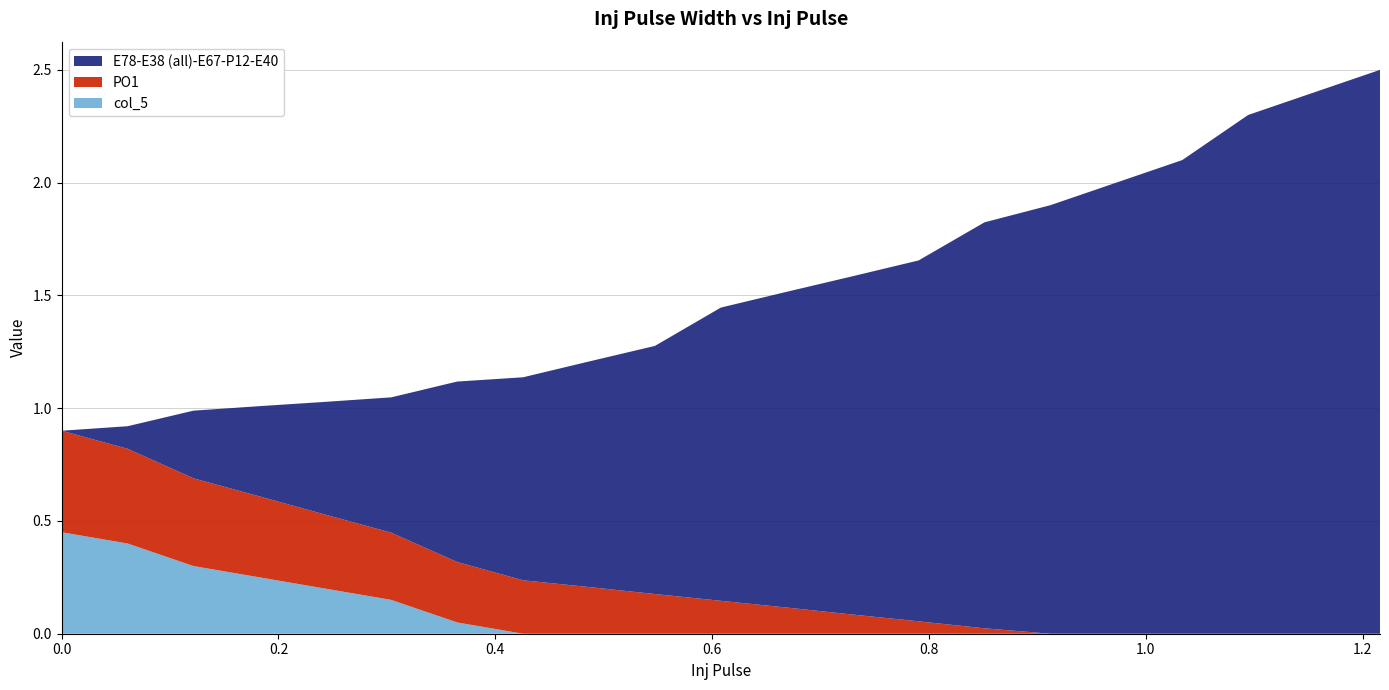

Reading left to right, extract all data points from this chart.

PO1: 0.5	0.4	0.4	0.4	0.3	0.3	0.3	0.2	0.2	0.2	0.1	0.1	0.1	0.1	0.0	0.0	0.0	0.0	0.0	0.0	0.0
E78-E38 (all)-E67-P12-E40: 0.0	0.1	0.3	0.4	0.5	0.6	0.8	0.9	1.0	1.1	1.3	1.4	1.5	1.6	1.8	1.9	2.0	2.1	2.3	2.4	2.5
col_5: 0.5	0.4	0.3	0.2	0.2	0.1	0.1	0.0	0.0	0.0	0.0	0.0	0.0	0.0	0.0	0.0	0.0	0.0	0.0	0.0	0.0